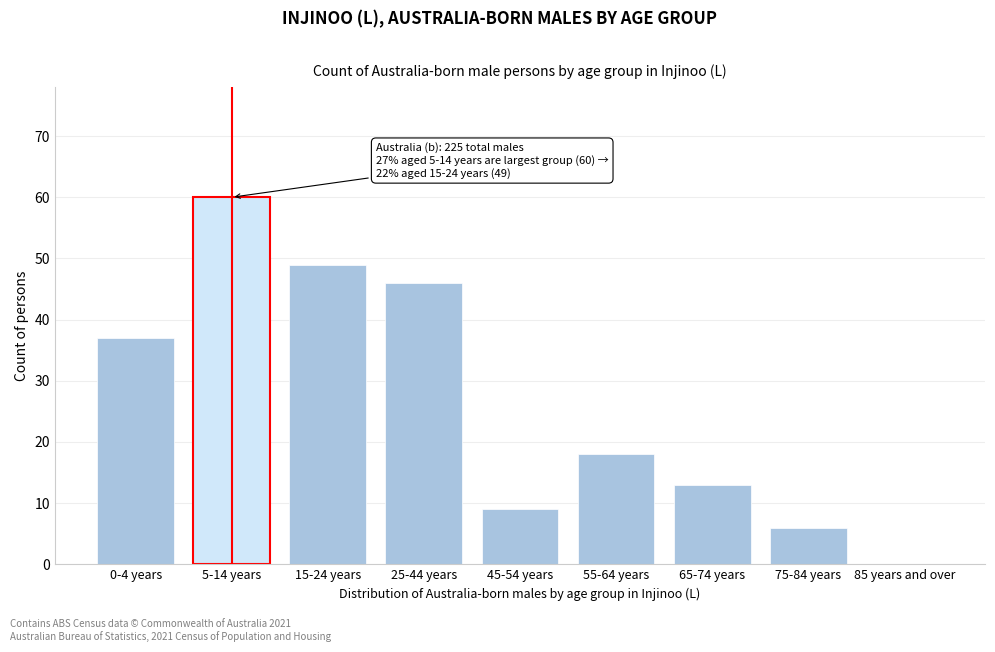

Reading left to right, extract all data points from this chart.

0-4 years=37	5-14 years=60	15-24 years=49	25-44 years=46	45-54 years=9	55-64 years=18	65-74 years=13	75-84 years=6	85 years and over=0